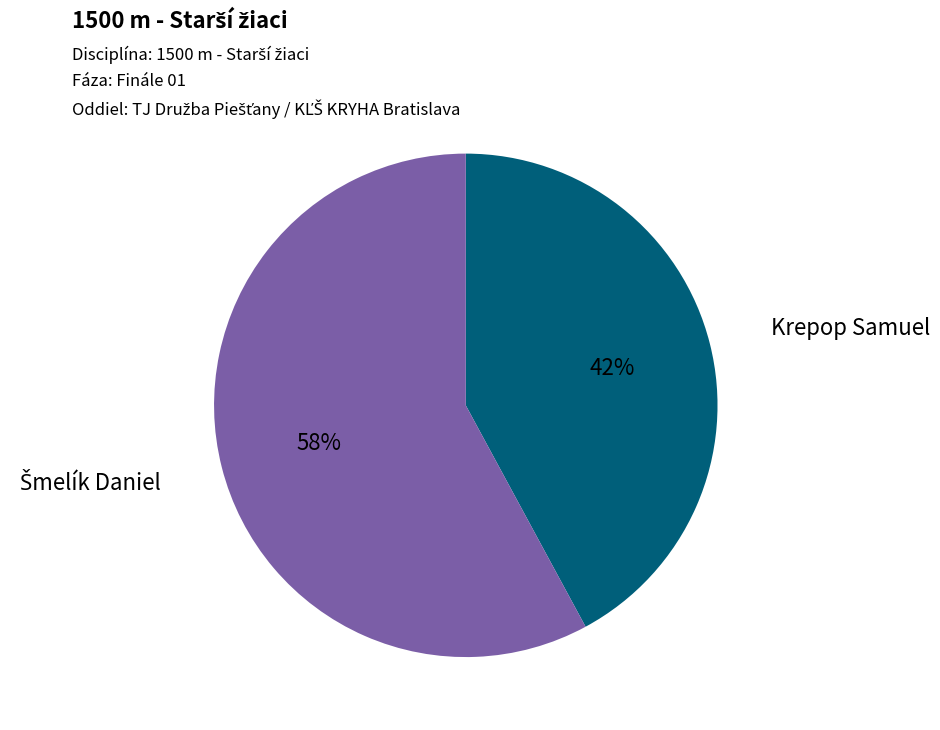

Is there any slice that represents more than half of the pie?

Yes